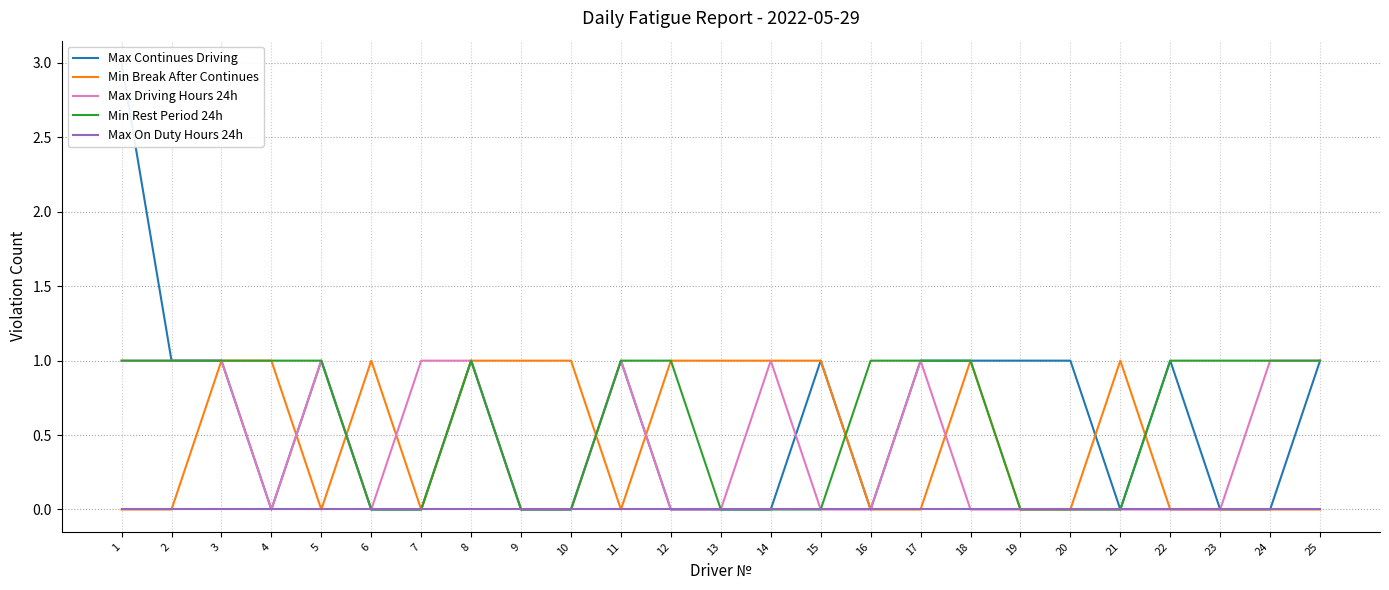

What is the maximum value for Max Driving Hours 24h?

1